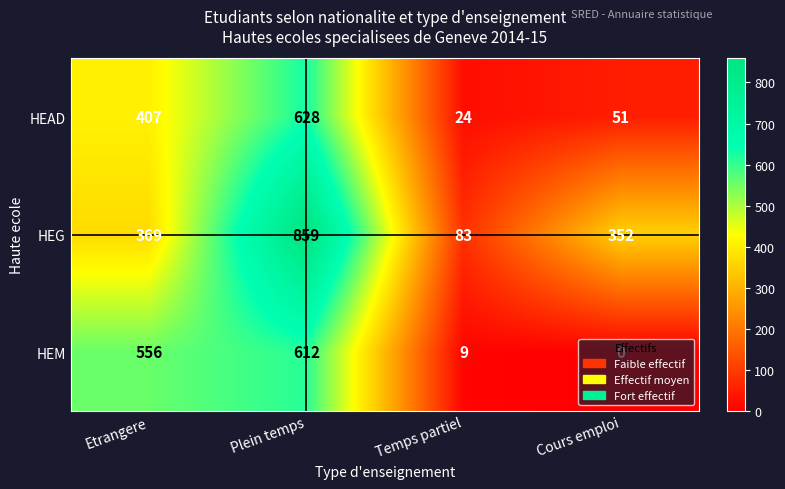

Rank the series by their maximum value, from highest to lowest.

HEG, HEAD, HEM